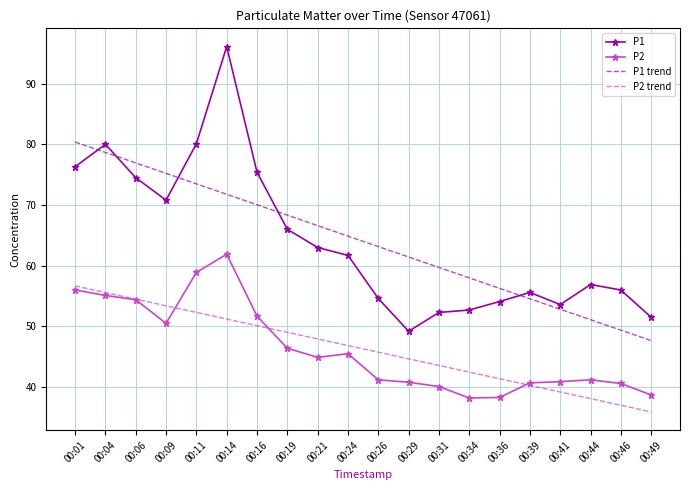

In P1, how many points are higher than both neighbors (excluding endpoints)?

4